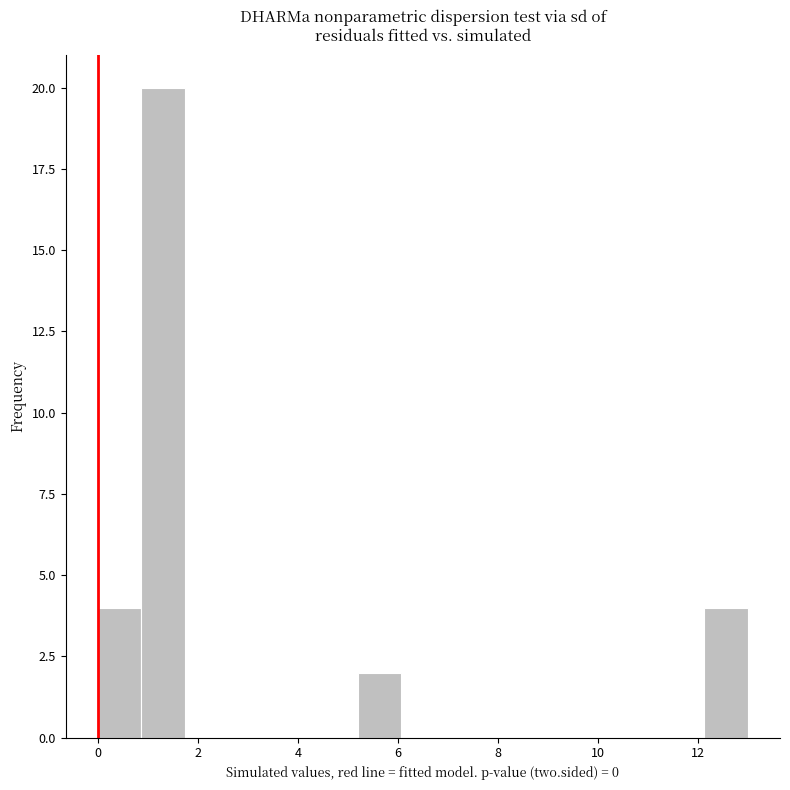

Reading left to right, list every bar in this chart as the range it spans on the x-axis followed by its height. Neither the bar edges nor the heights are printed on the chart, so give them approximately, as read against the axes.

0.0 to 0.8: 4
0.8 to 1.8: 20
1.8 to 2.6: 0
2.6 to 3.4: 0
3.4 to 4.4: 0
4.4 to 5.2: 0
5.2 to 6.0: 2
6.0 to 7.0: 0
7.0 to 7.8: 0
7.8 to 8.6: 0
8.6 to 9.6: 0
9.6 to 10.4: 0
10.4 to 11.2: 0
11.2 to 12.2: 0
12.2 to 13.0: 4